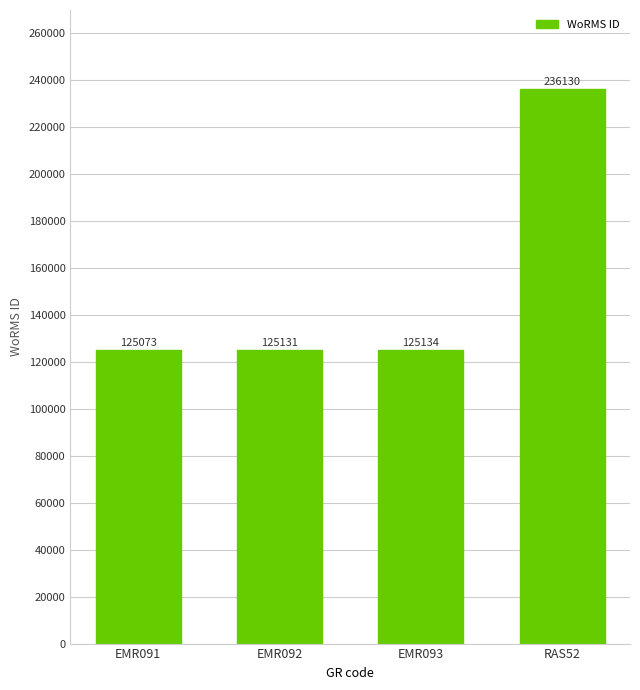

List the labels in order of value, smallest first.

EMR091, EMR092, EMR093, RAS52